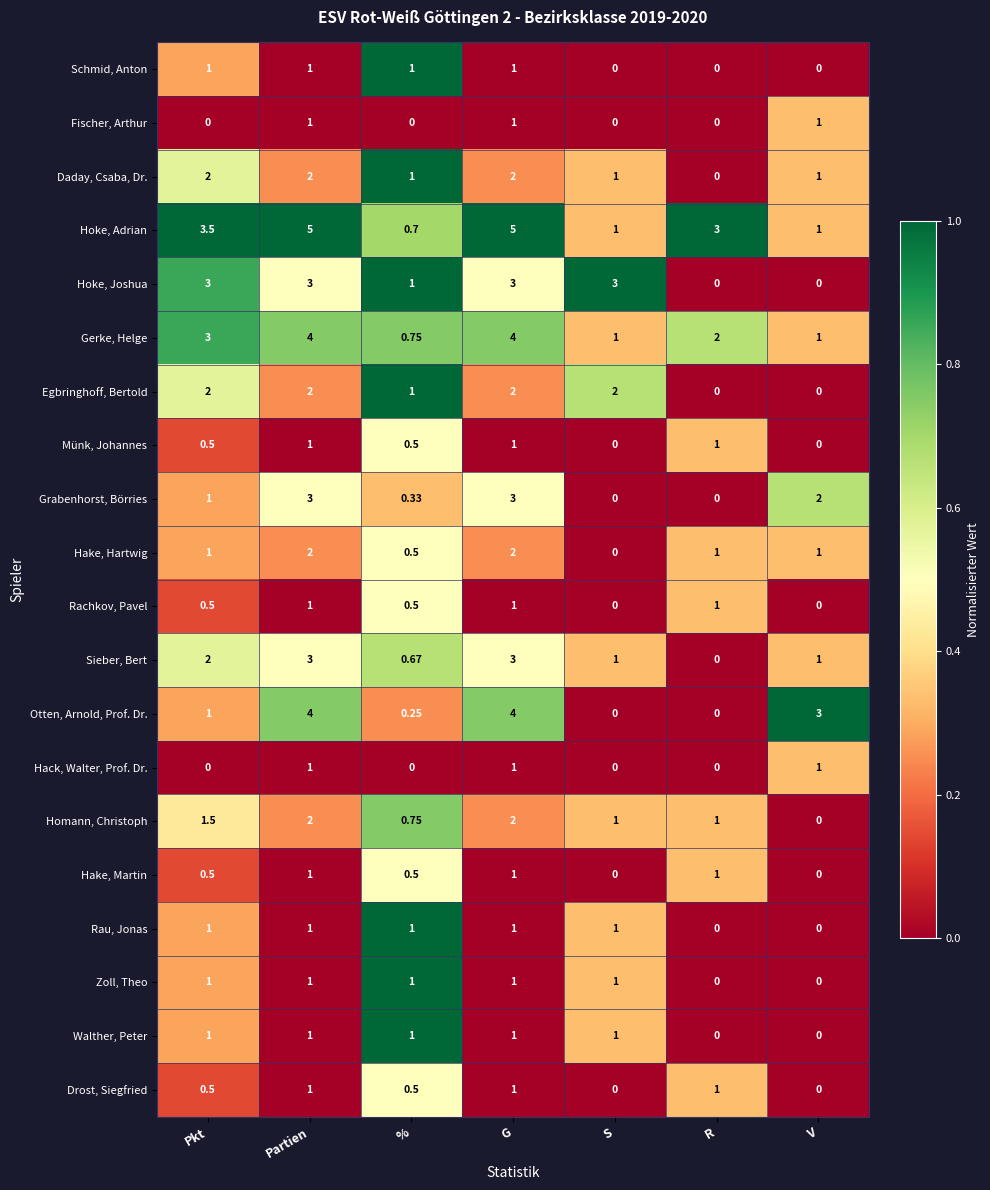

Where is Grabenhorst, Börries nearest to the value 1?

Pkt